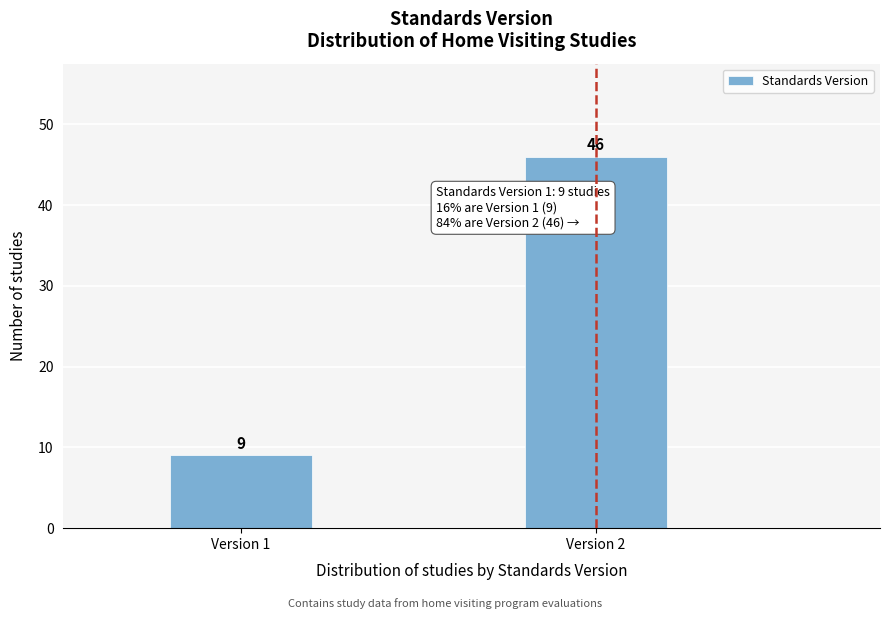

Reading left to right, what are all the values shown in this chart?

Version 1=9	Version 2=46